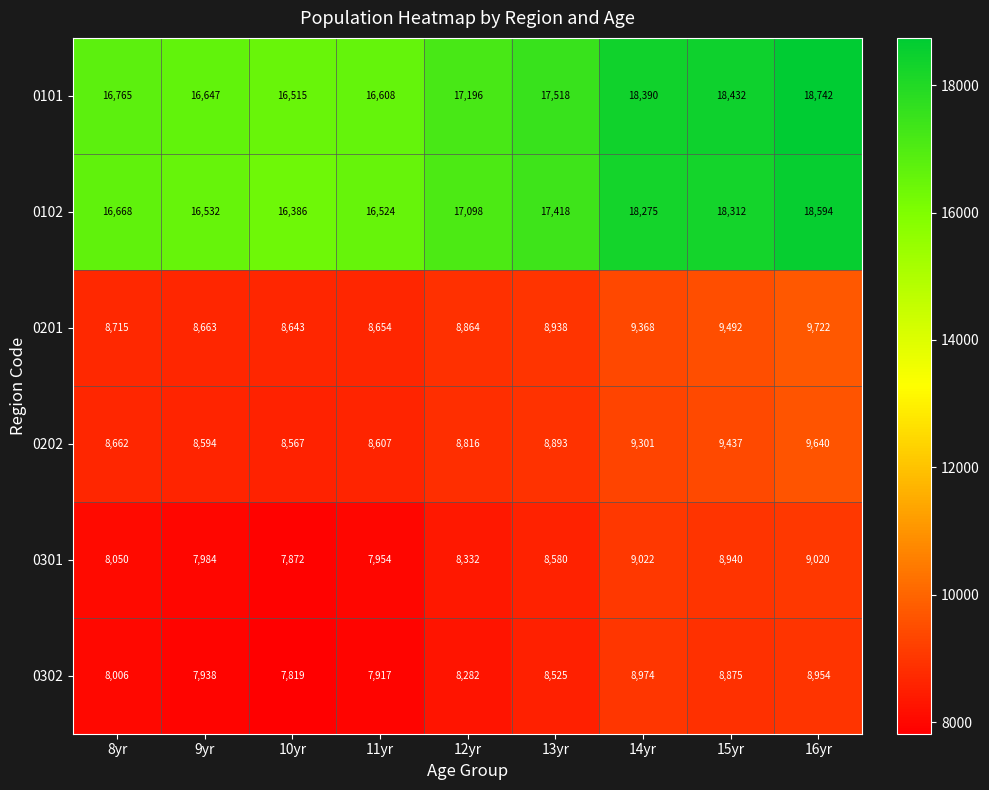

What is the approximate value of 0202 at 8yr, to the nearest 100?

8700